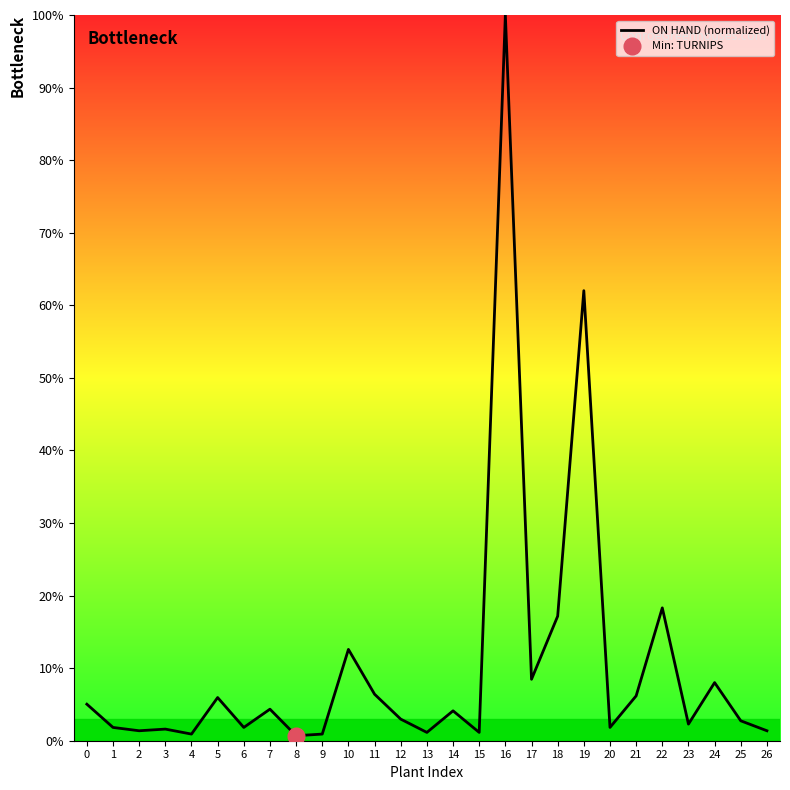

Reading left to right, extract all data points from this chart.

0=5.0	1=1.8	2=1.4	3=1.6	4=0.9	5=5.9	6=1.8	7=4.3	8=0.7	9=0.9	10=12.6	11=6.4	12=3.0	13=1.1	14=4.1	15=1.1	16=100.0	17=8.5	18=17.2	19=62.0	20=1.8	21=6.2	22=18.3	23=2.3	24=8.0	25=2.7	26=1.4